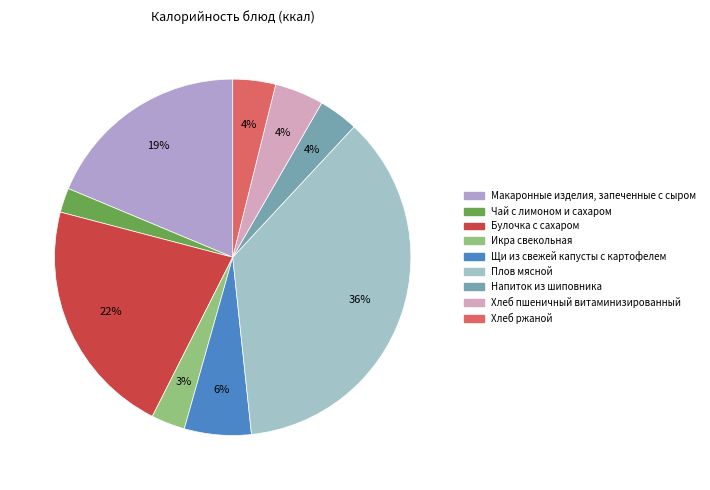

What percentage is the Хлеб пшеничный витаминизированный slice, to the nearest percent?

4%